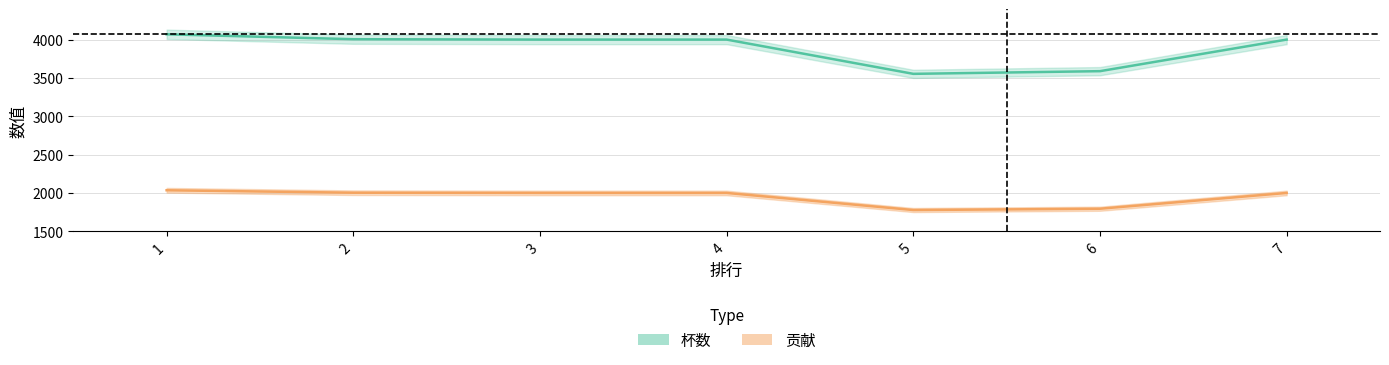

List the labels in order of 贡献 value, smallest first.

5, 6, 3, 4, 7, 2, 1